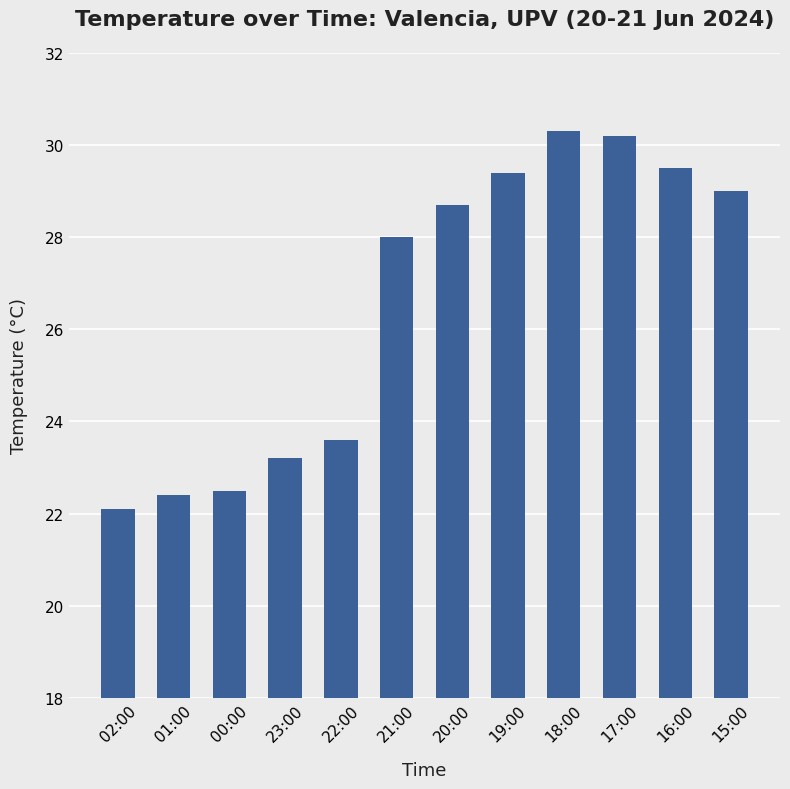

How many distinct data groups are displayed?

1